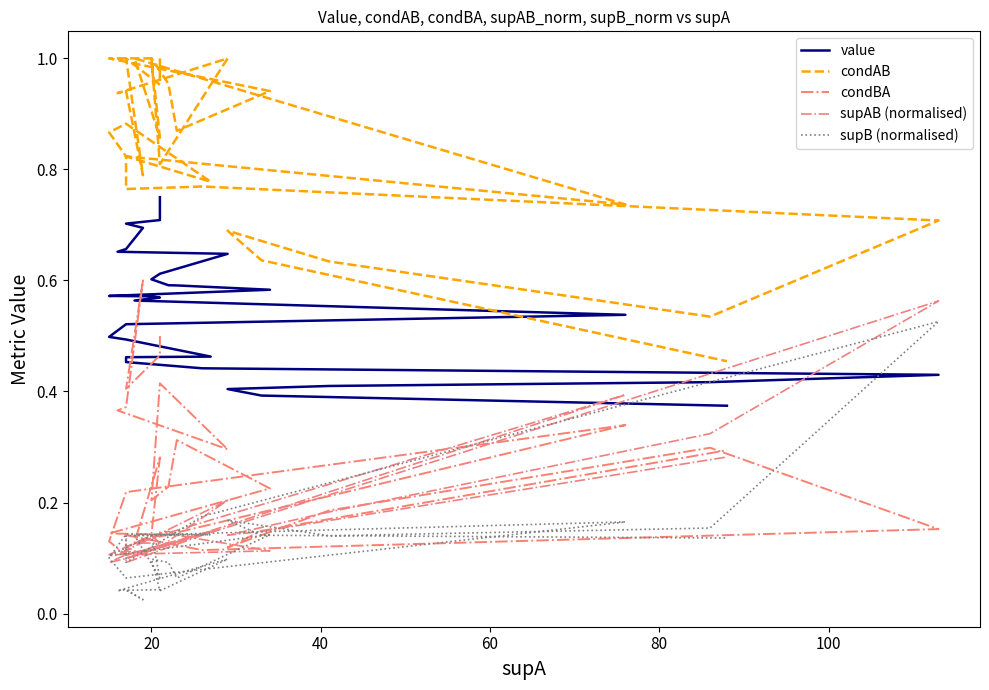

What is the maximum value shown in the chart?

1.0